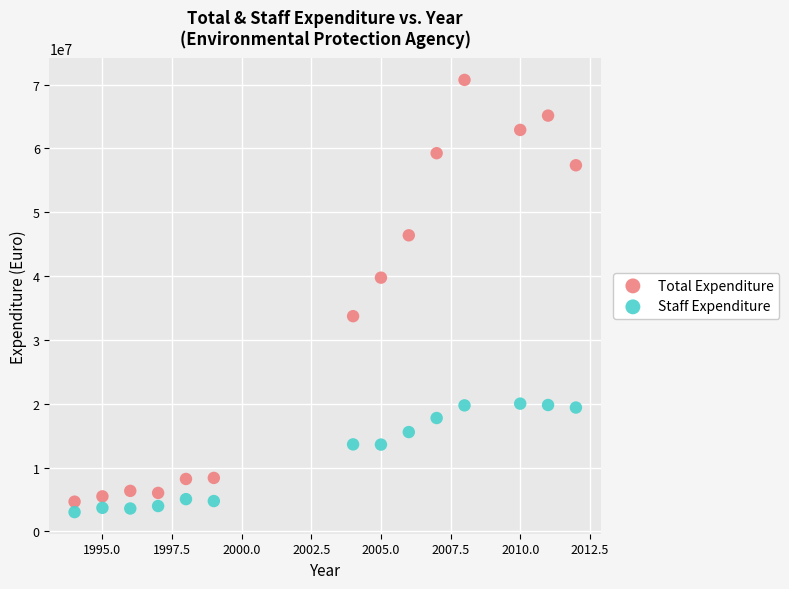

What is the X range (max minus min) for the scatter plot?

18